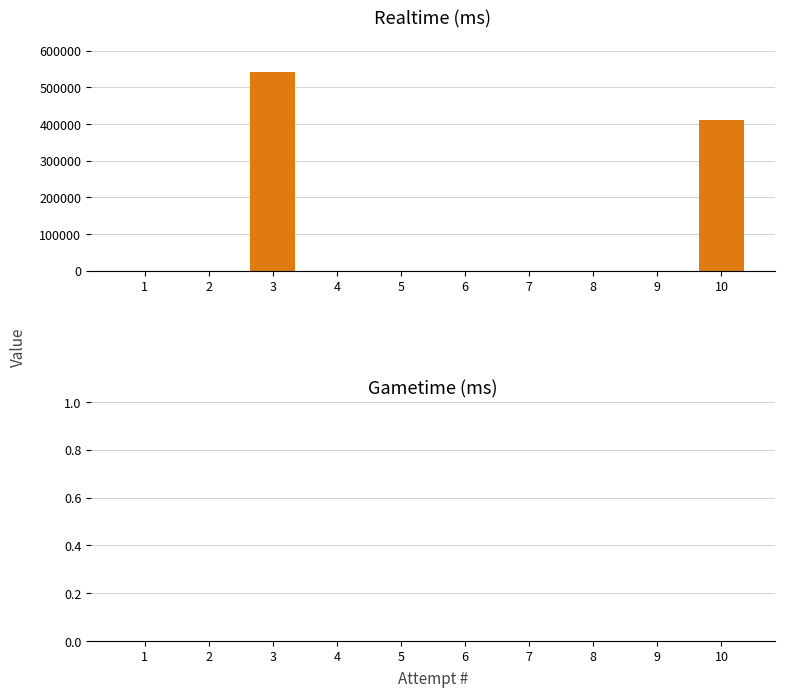

What are all the series names shown in the legend?

Realtime (ms), Gametime (ms)